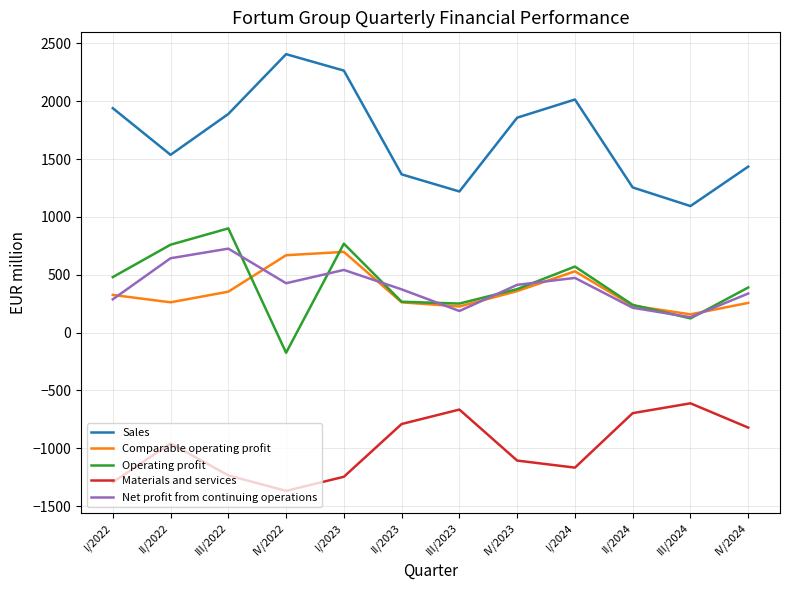

What is the difference between the highest and lowest values at III/2023?

1885